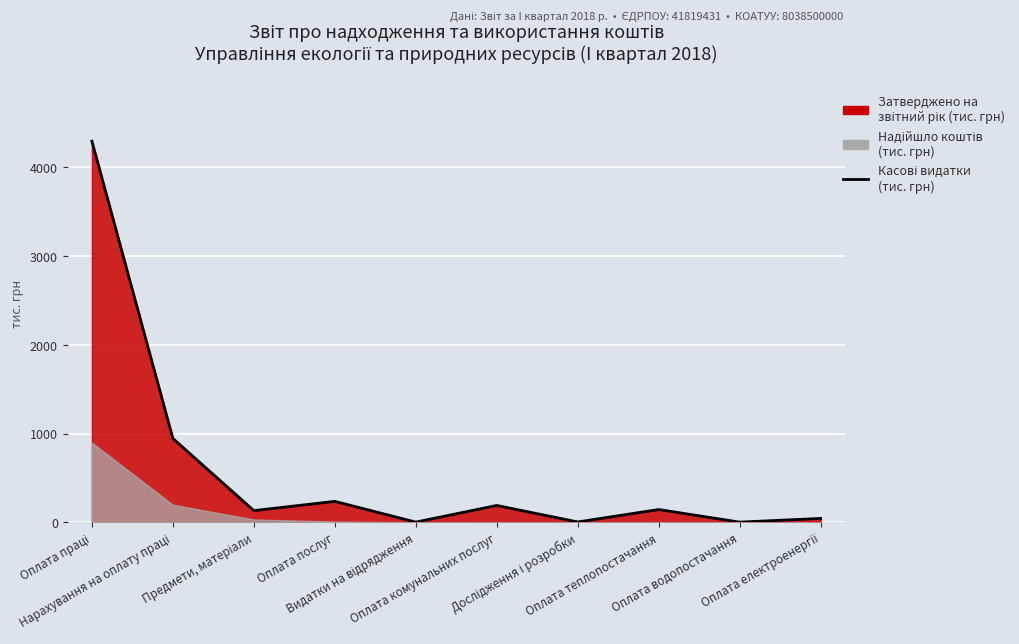

Read the value at Предмети, матеріали.

132.0